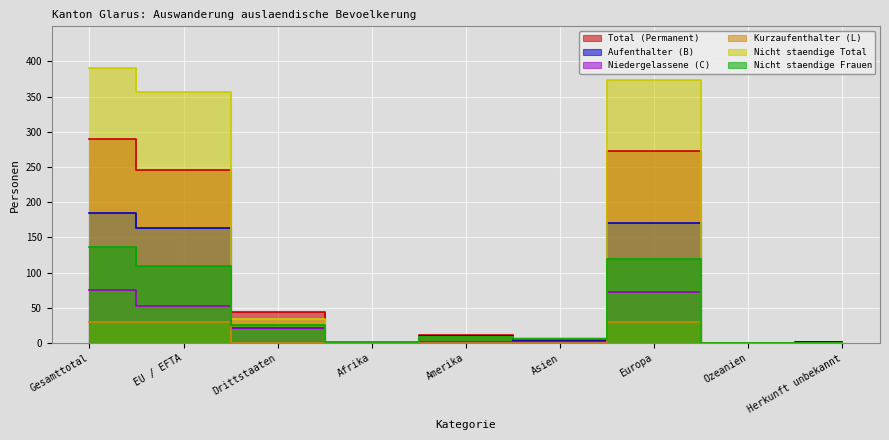

At which category is the sum across all series the highest?

Gesamttotal